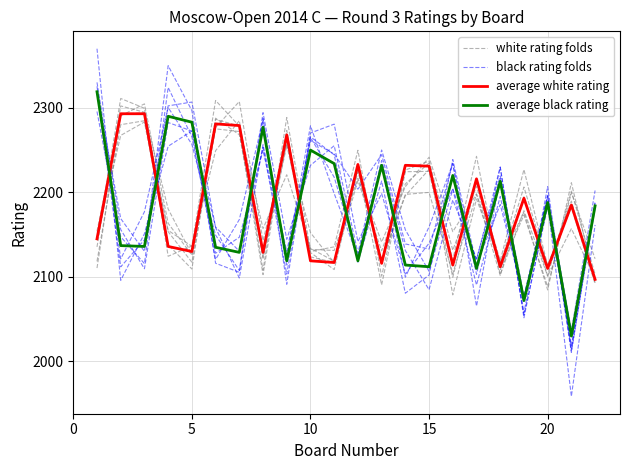

True or false: average black rating has more than 2 interior local peaks.

True